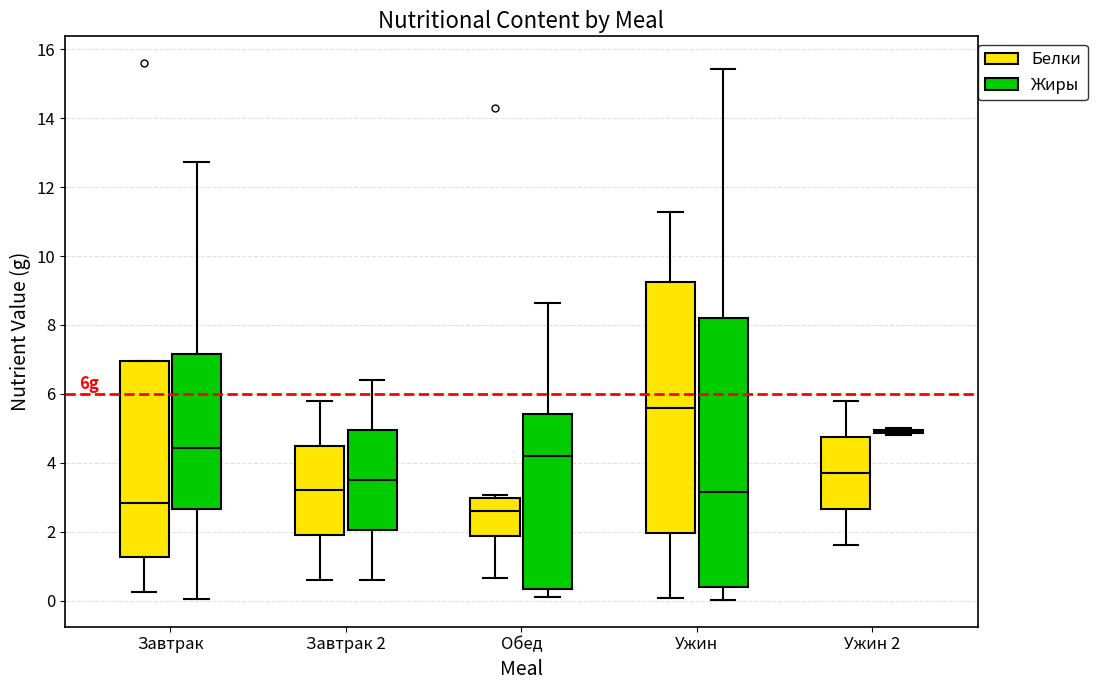

Where does the lower whisker of the box for Ужин 2 (Белки) end on the y-axis? The values are not printed on the chart, so give them approximately, as read against the axis.

1.6